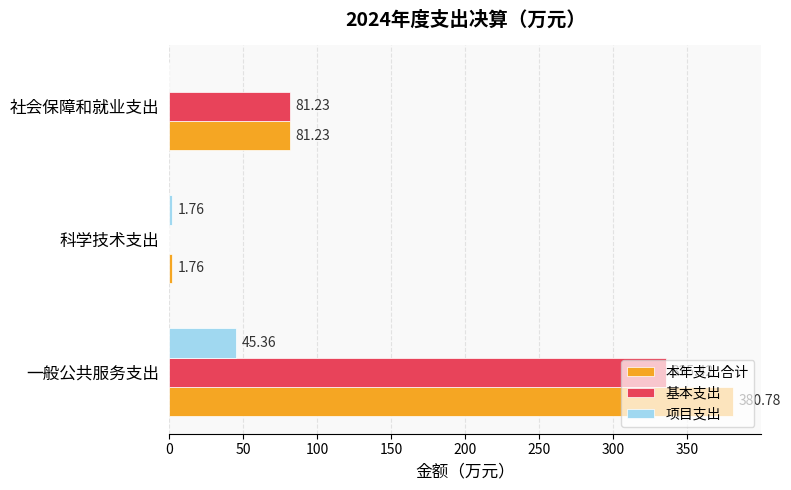

What is the sum of all 本年支出合计 values?

463.8